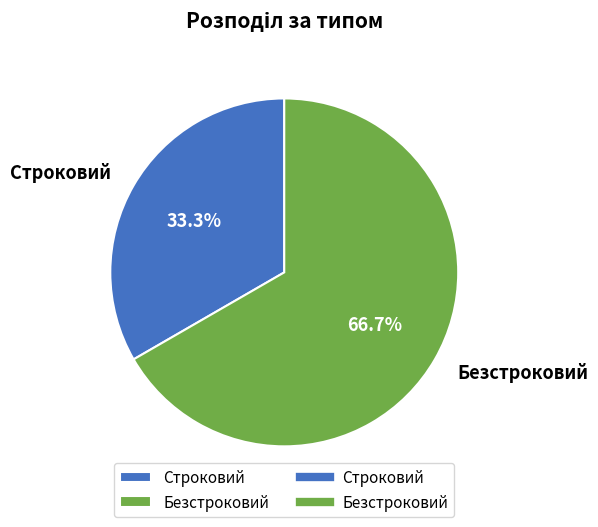

What is the largest slice in the pie chart?

Безстроковий